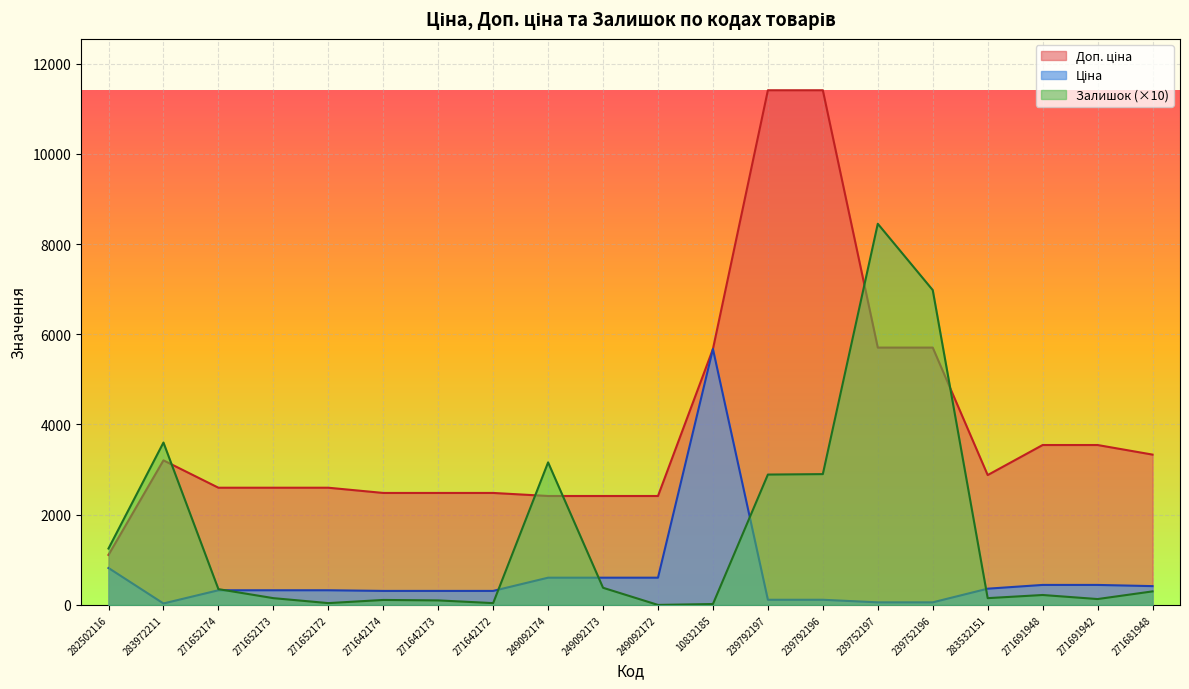

After their last crossing, which series has the higher values: Залишок or Доп. ціна?

Доп. ціна